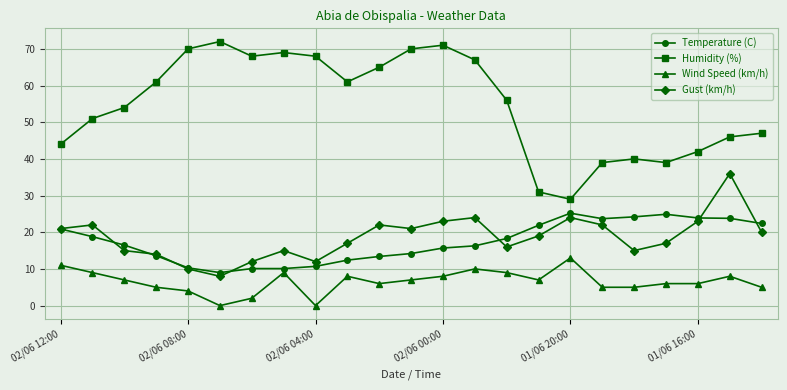

True or false: Wind Speed (km/h) and Humidity (%) cross at least once.

False